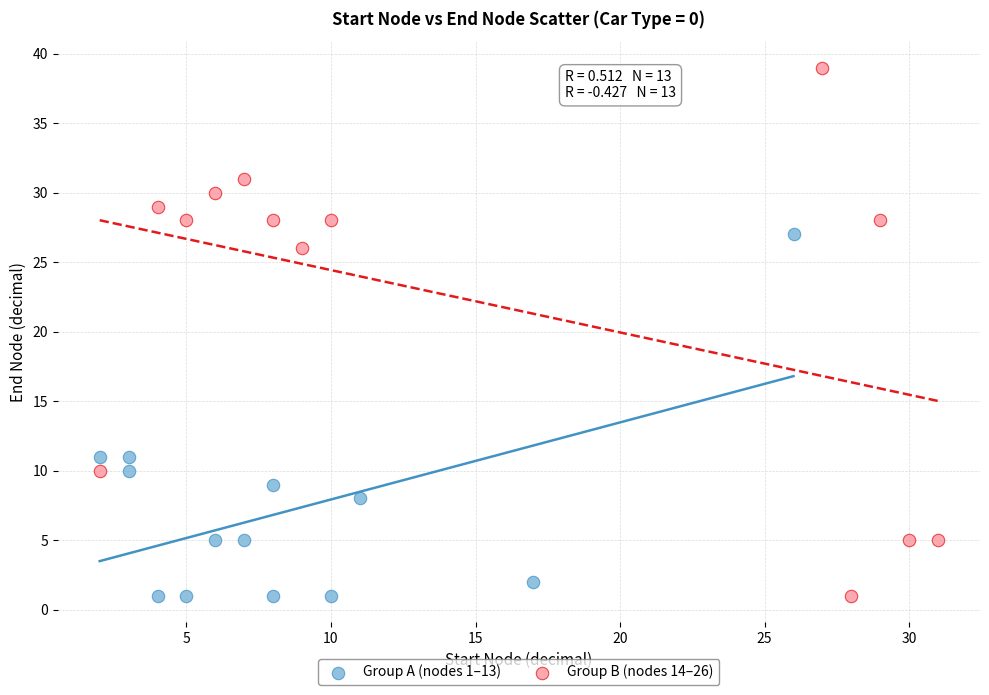

Which series has the widest spread of Y values?

Group B (nodes 14–26)